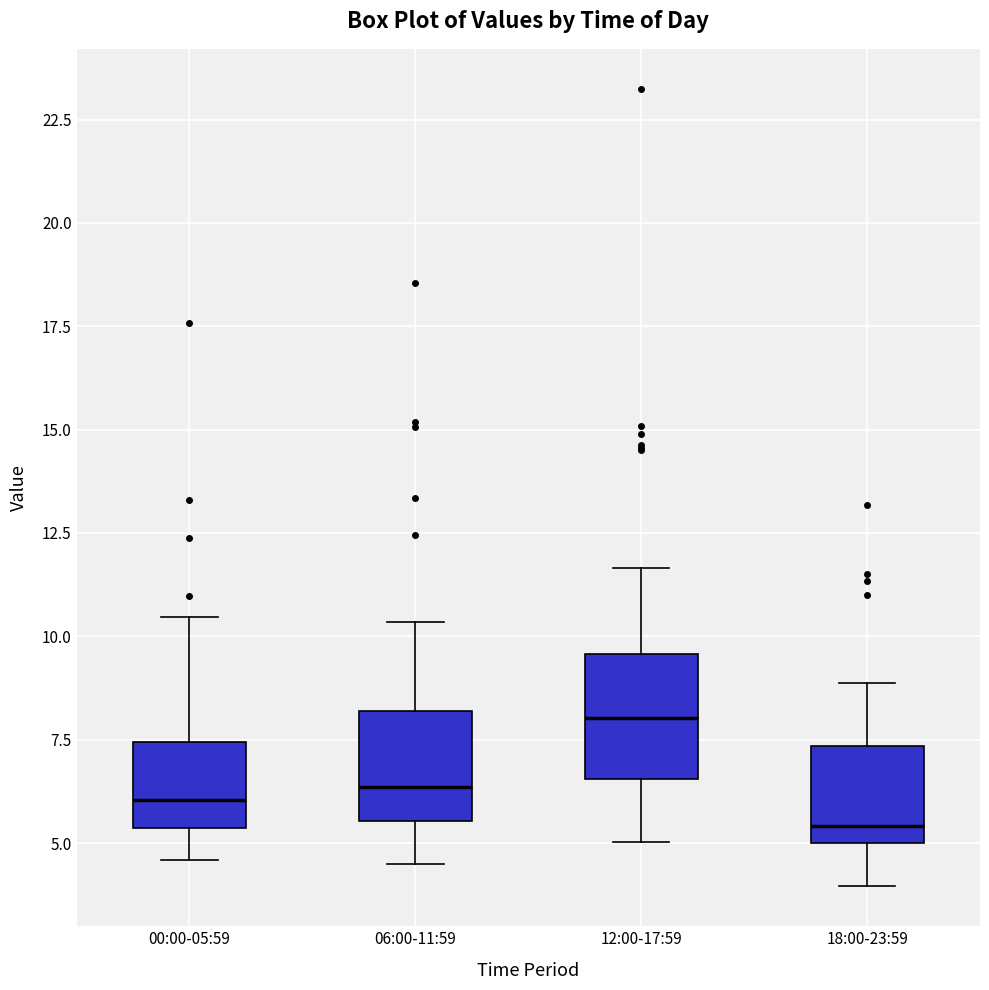

Reading left to right, transcribe this box plot: for each box, give where its median line is, the range the box spans, and where its two whiskers end, as read against the y-axis. The values are not printed on the chart, so give them approximately, as read against the axis.

00:00-05:59: median 6.0, box 5.5 to 7.5, whiskers 4.5 to 10.5
06:00-11:59: median 6.5, box 5.5 to 8.0, whiskers 4.5 to 10.5
12:00-17:59: median 8.0, box 6.5 to 9.5, whiskers 5.0 to 11.5
18:00-23:59: median 5.5, box 5.0 to 7.5, whiskers 4.0 to 9.0